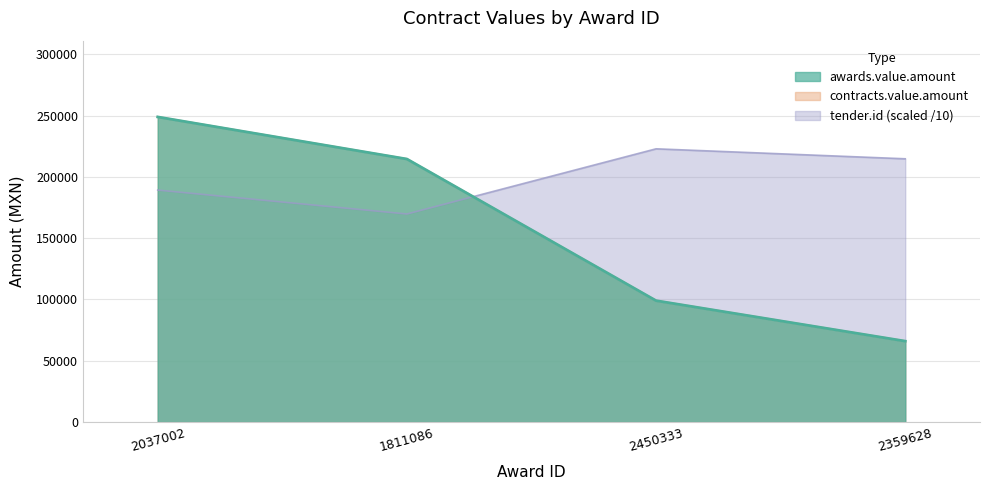

At which category is the sum across all series the highest?

2037002